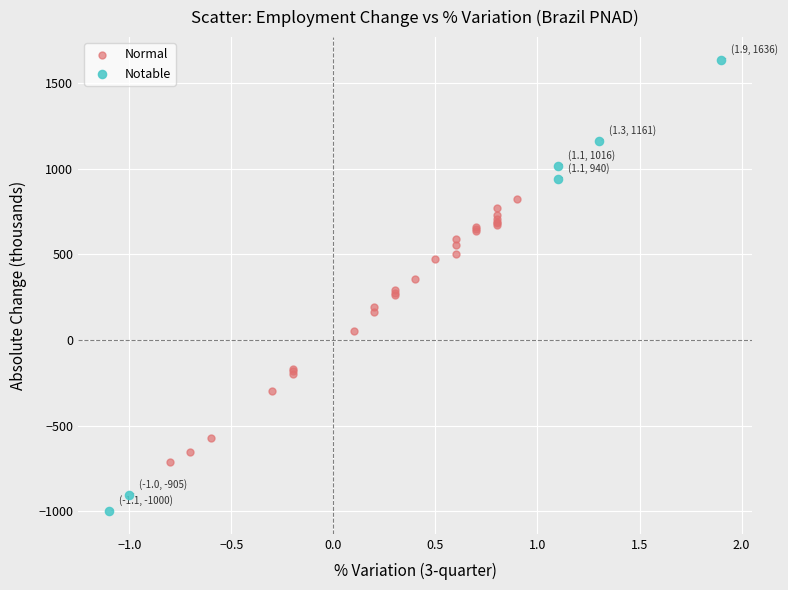

Which series contains the lowest Y value?

Notable